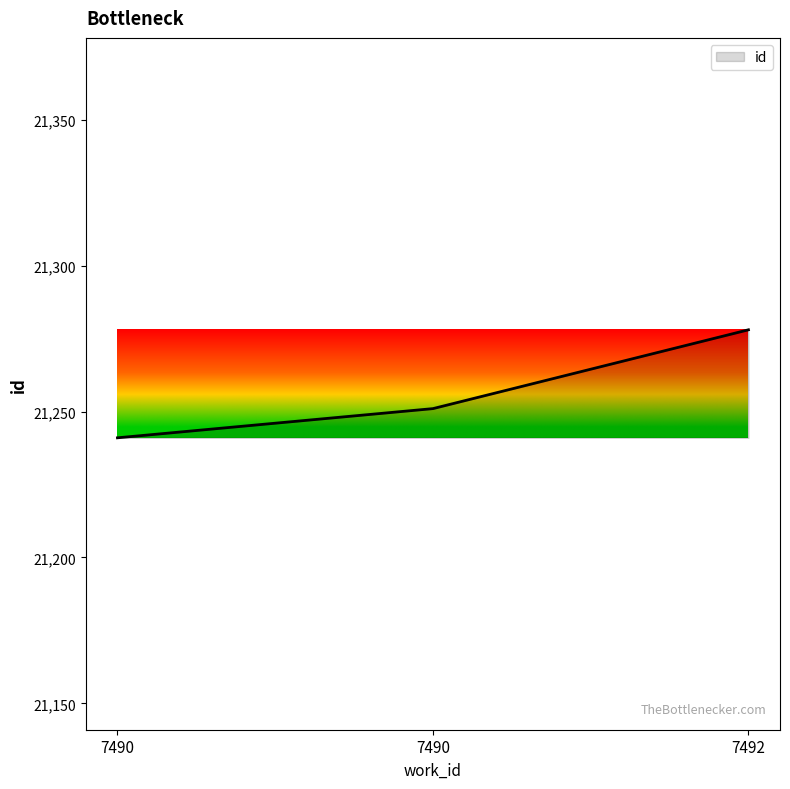

The value at 7490 is 11692. True or false?

False